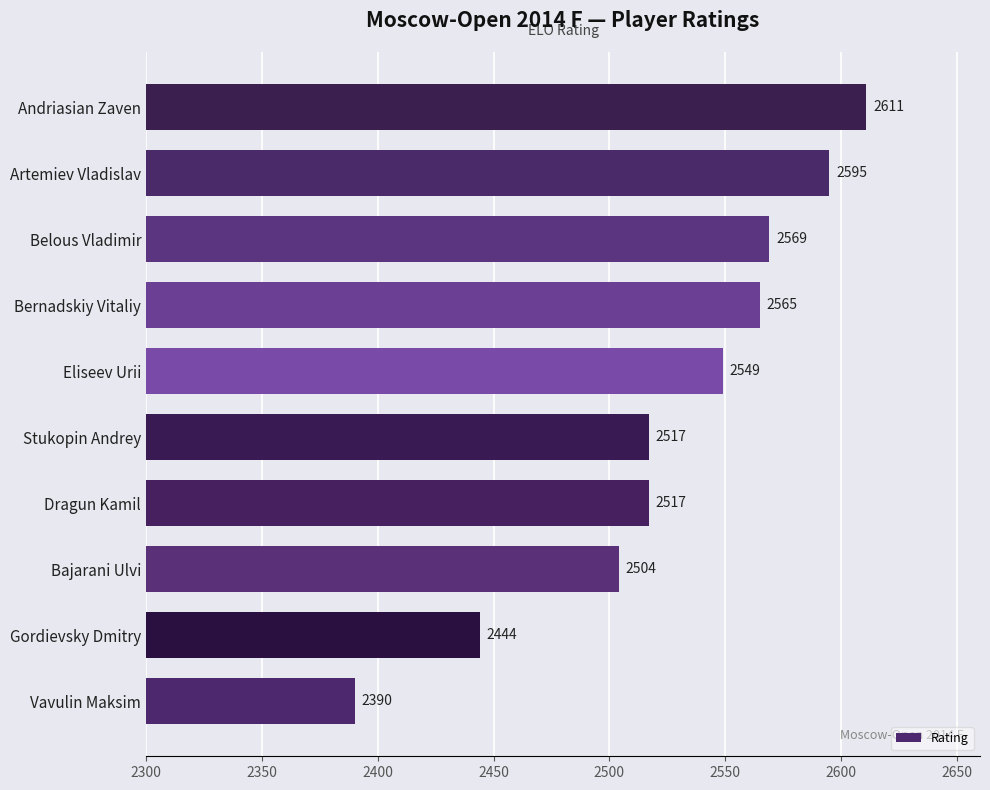

Reading top to bottom, list all the values displayed in this chart.

Andriasian Zaven=2611	Artemiev Vladislav=2595	Belous Vladimir=2569	Bernadskiy Vitaliy=2565	Eliseev Urii=2549	Stukopin Andrey=2517	Dragun Kamil=2517	Bajarani Ulvi=2504	Gordievsky Dmitry=2444	Vavulin Maksim=2390